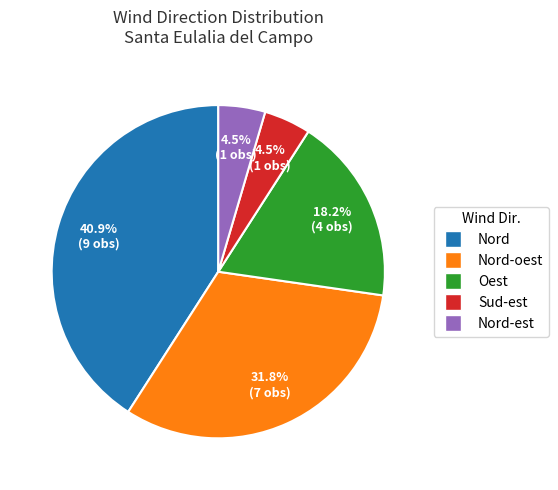

Does any single category account for the majority?

No